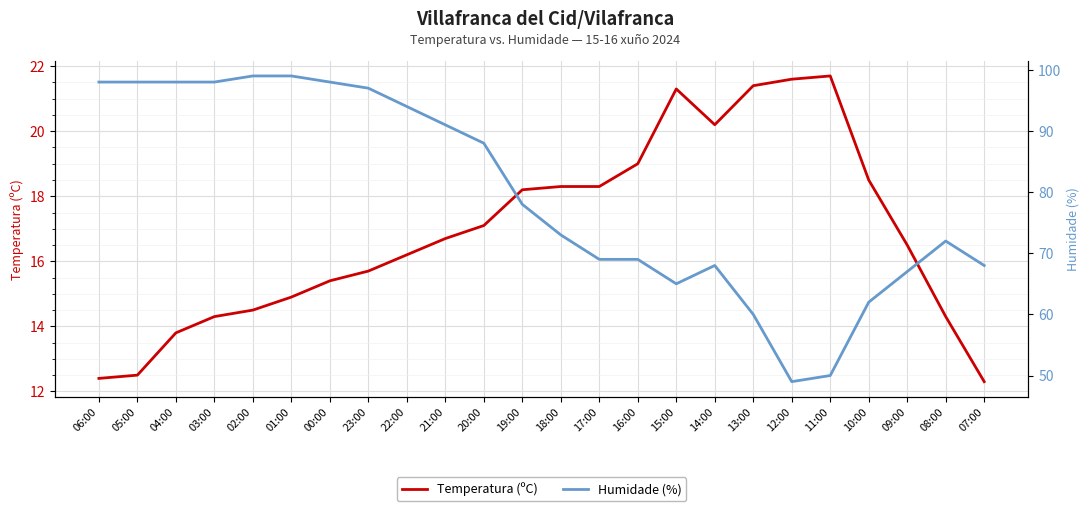

Is it true that Humidade (%) equals 53.4 at 23:00?

False